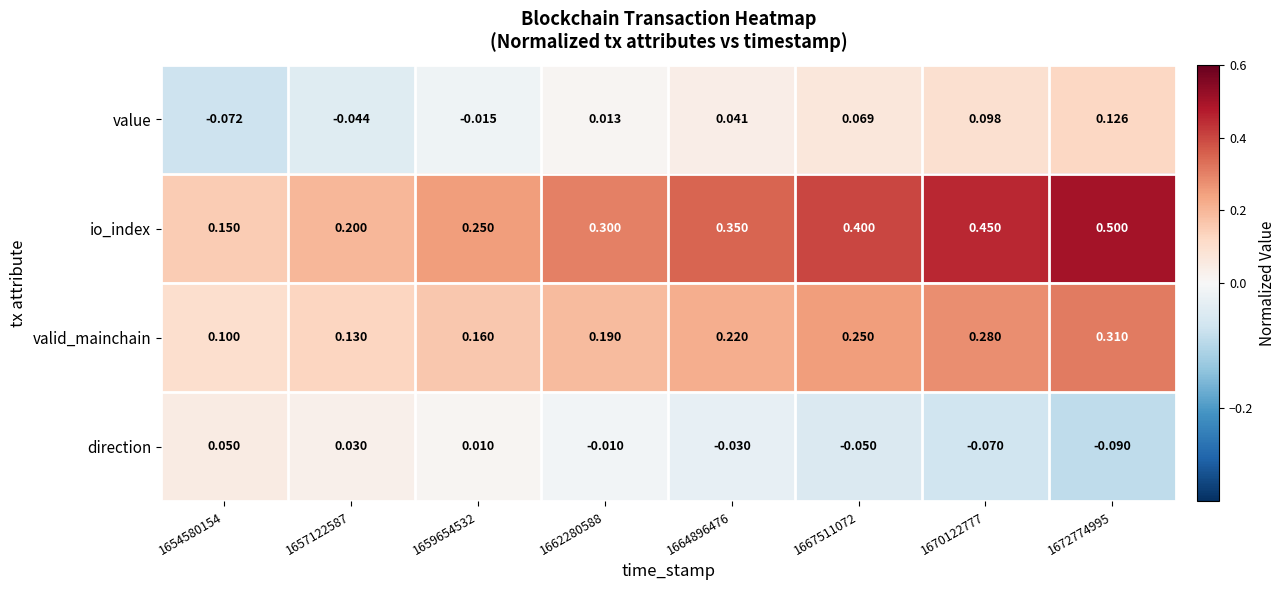

Which series changed the most between 1667511072 and 1672774995?

io_index